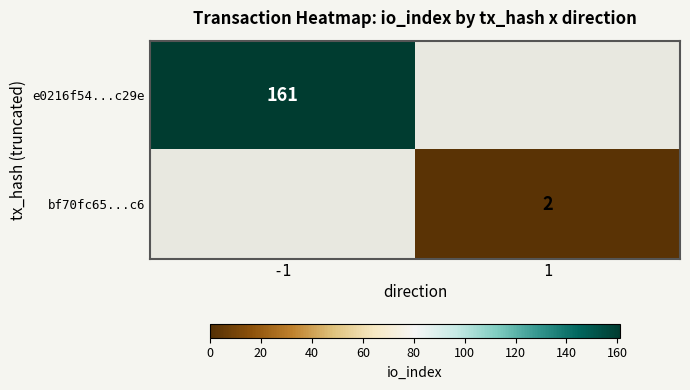

True or false: e0216f54...c29e has a value of 161 at -1.

True